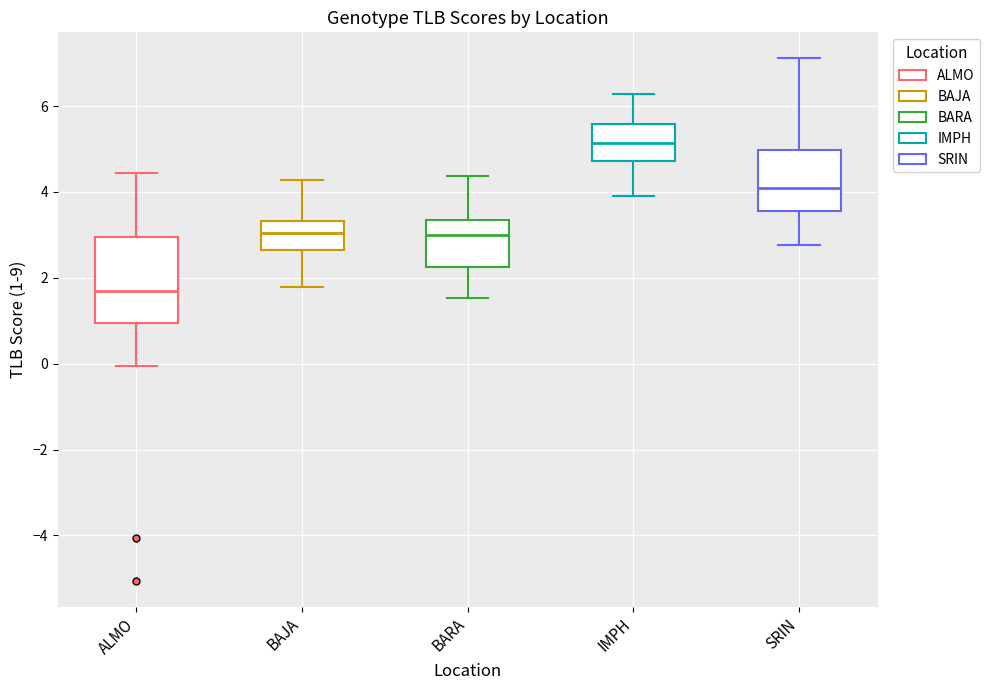

Which box's median line is the lowest?

ALMO